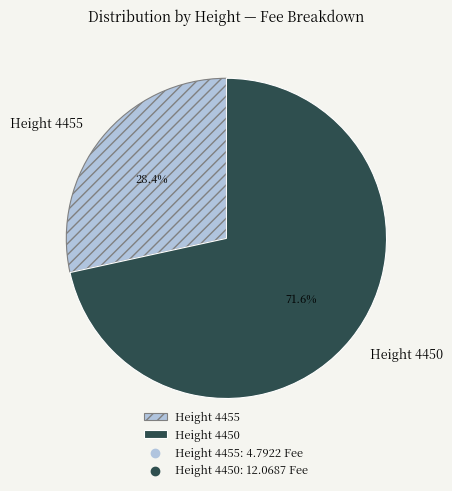

What is the total percentage of Height 4450 and Height 4455?

100.0%